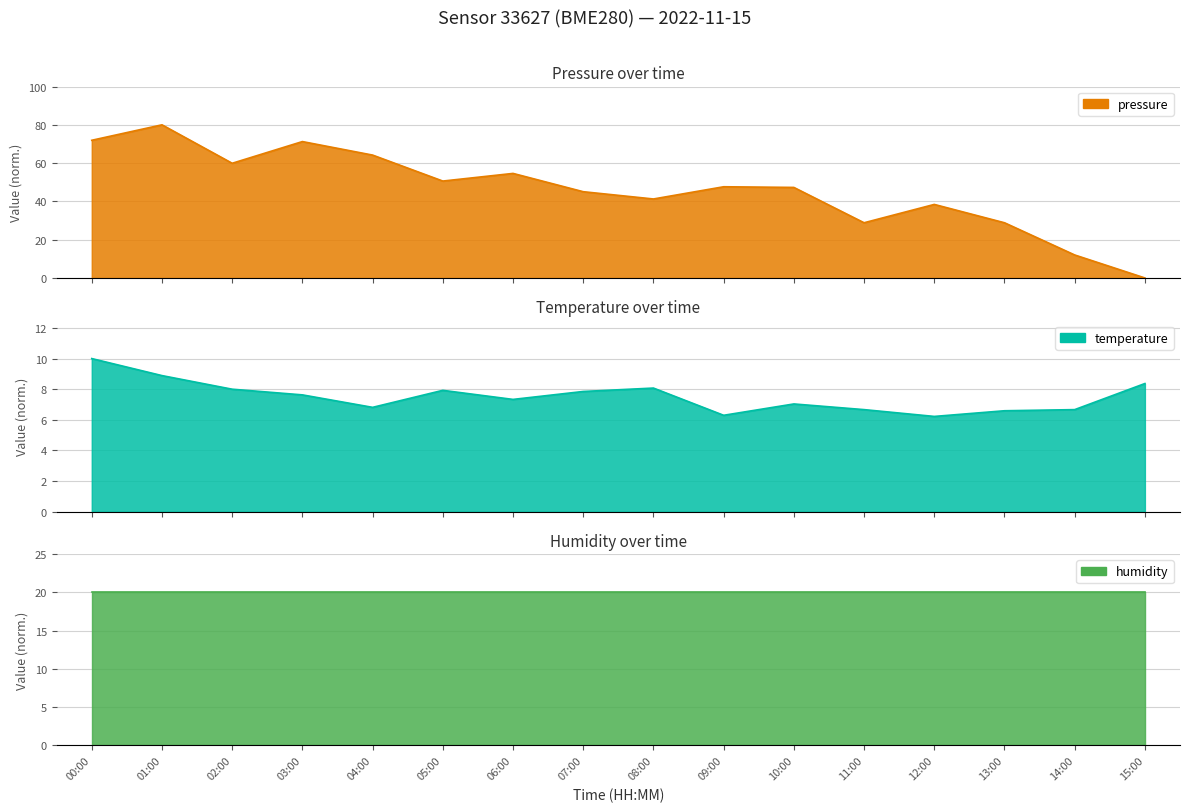

Does the chart have visible grid lines?

Yes